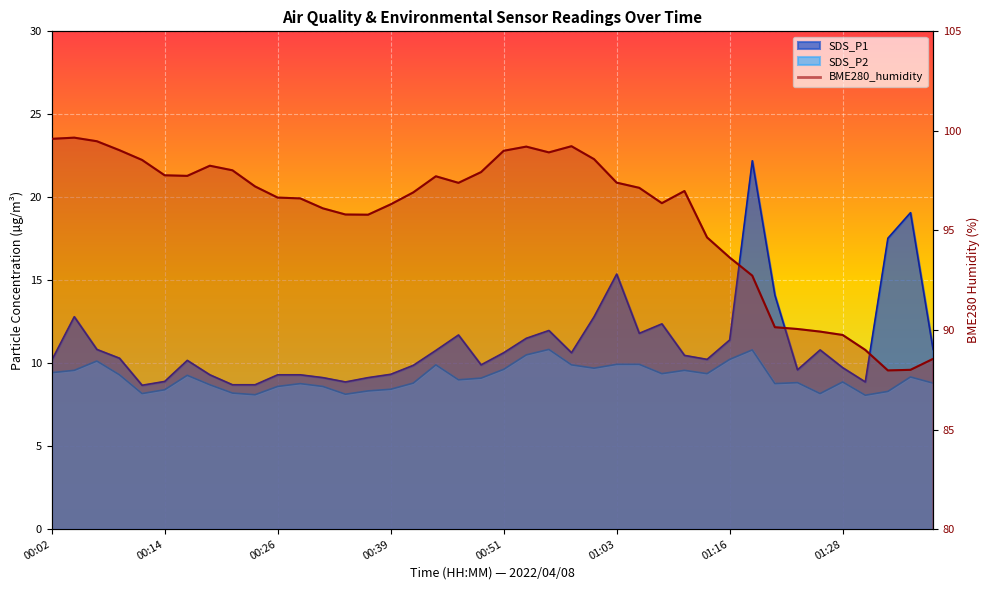

What is the minimum value for BME280_humidity?

88.0